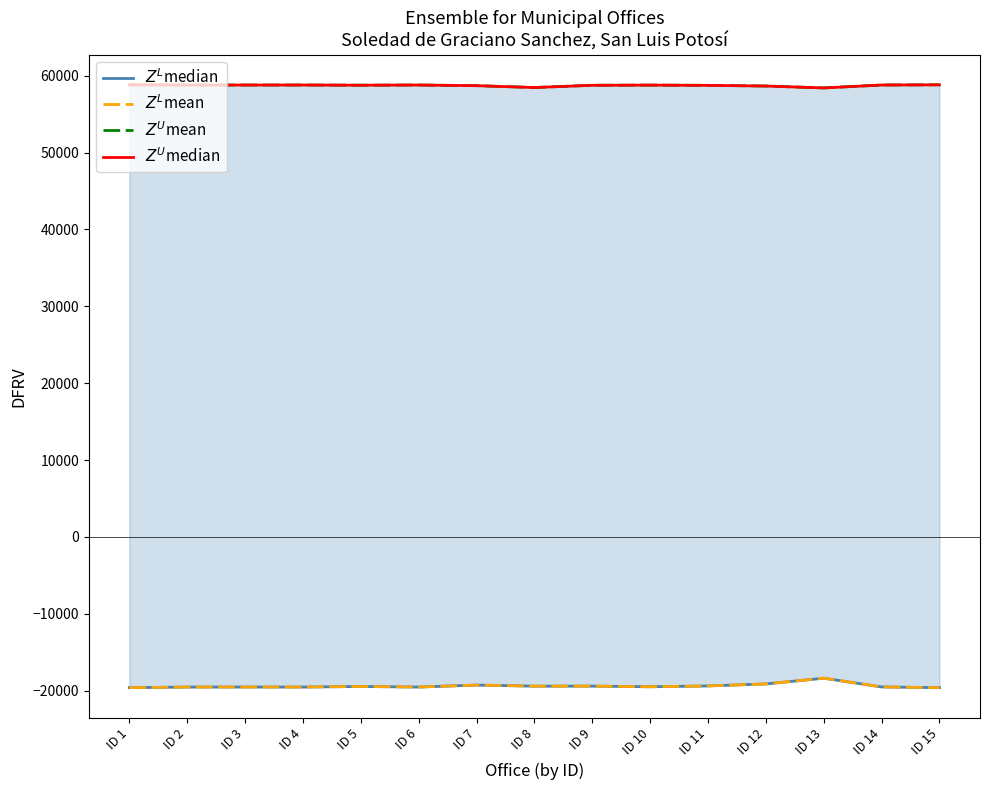

Which has a higher value, ID 5 or ID 7?

ID 7